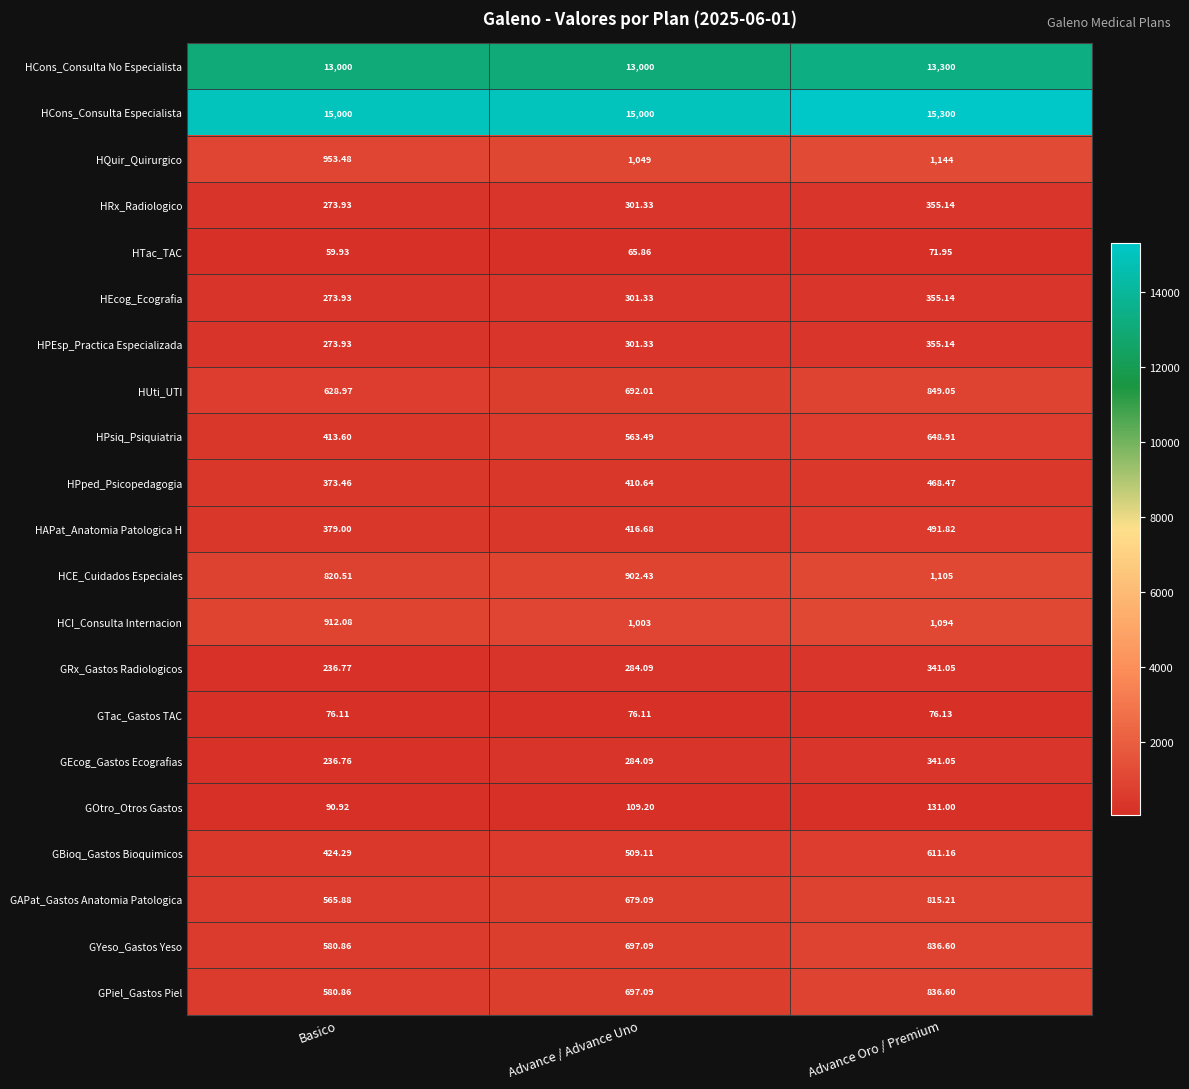

Rank the categories by GPiel_Gastos Piel value from highest to lowest.

Advance Oro / Premium, Advance / Advance Uno, Basico